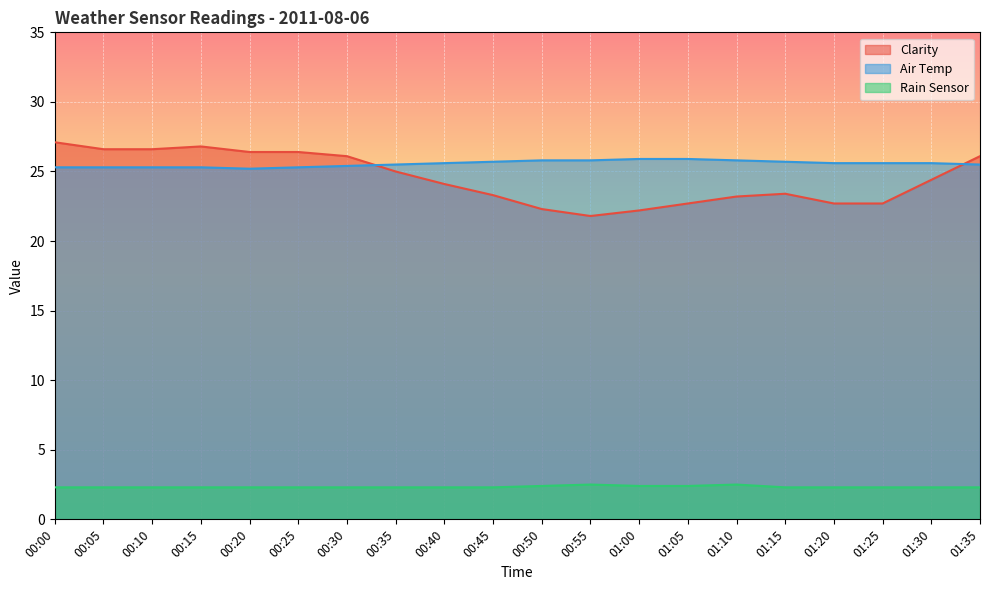

What is the sum of the Clarity values at 00:40 and 00:50?

46.4